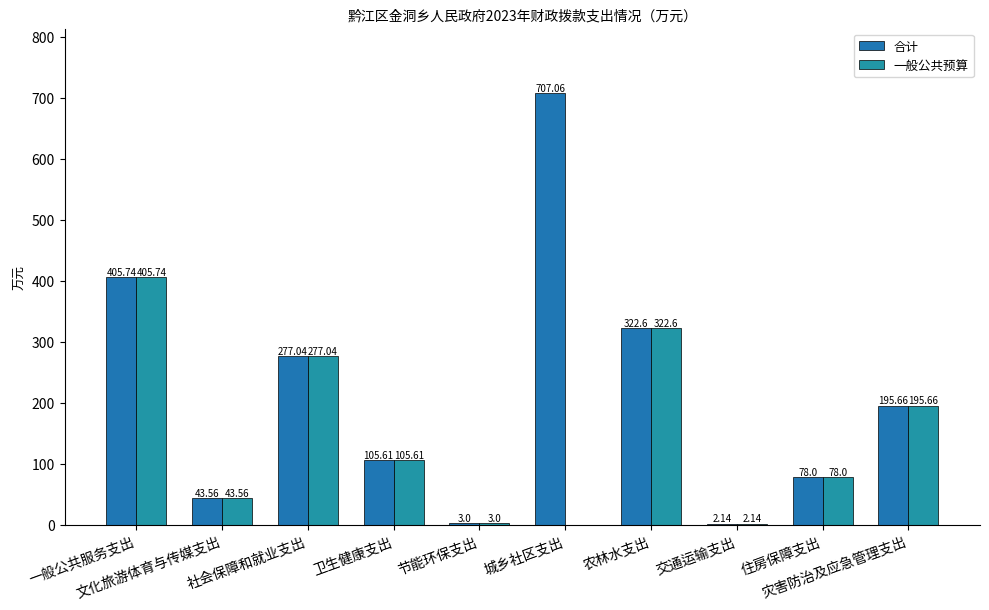

Which series has the largest range (max minus min)?

合计